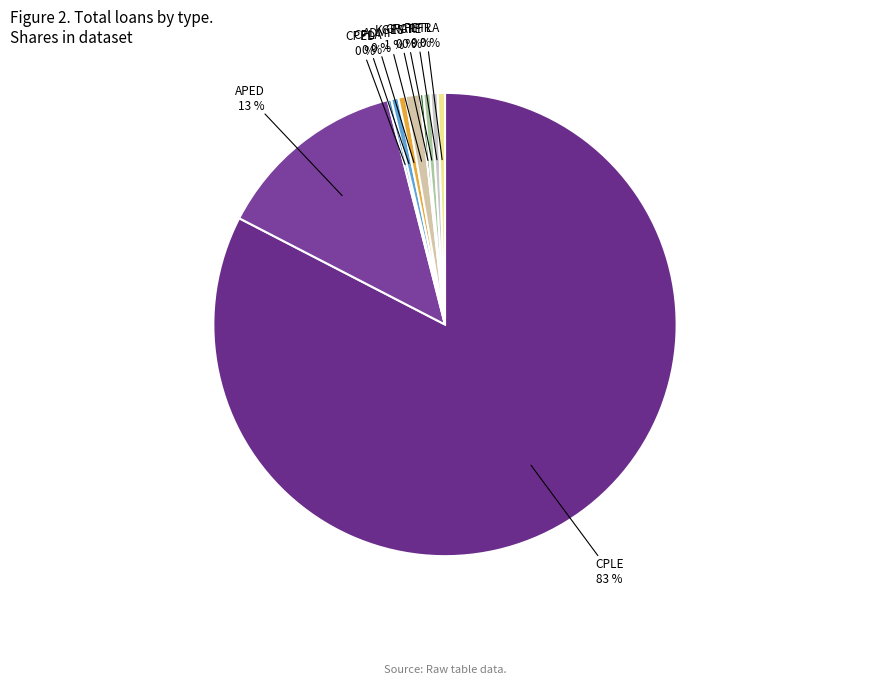

Do CPLA and ADMI together represent more than half of the pie?

No